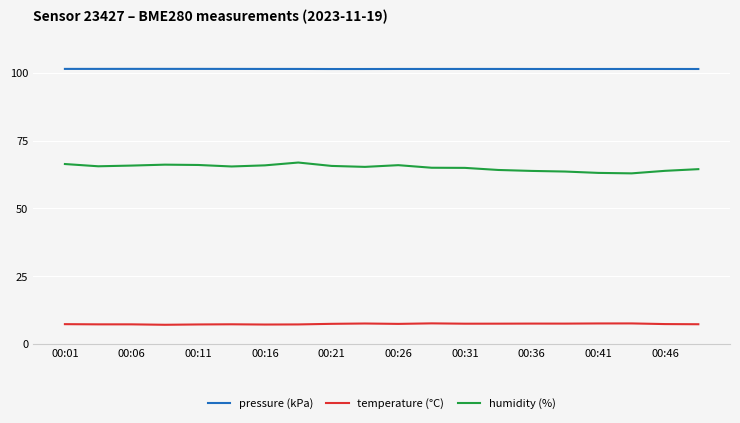

Which series has the largest range (max minus min)?

humidity (%)